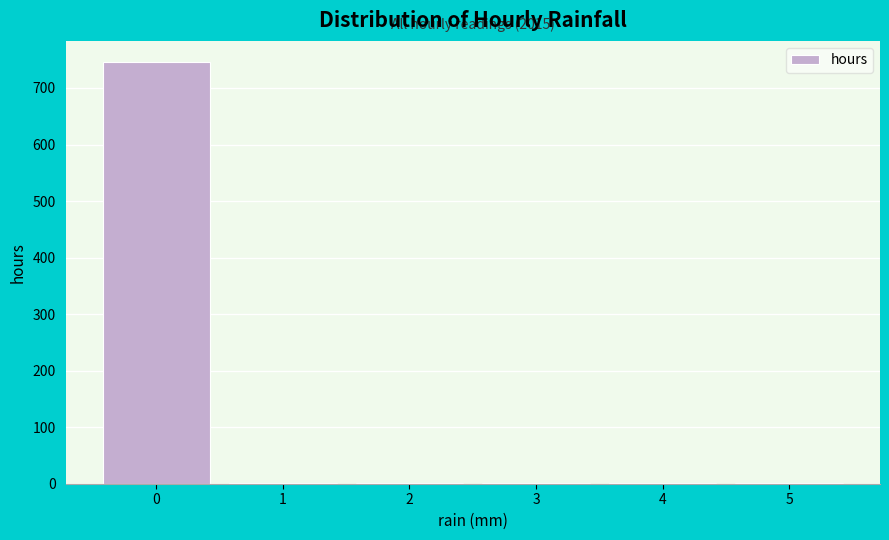

Which range on the x-axis has the tallest bar?

-0.5 to 0.5